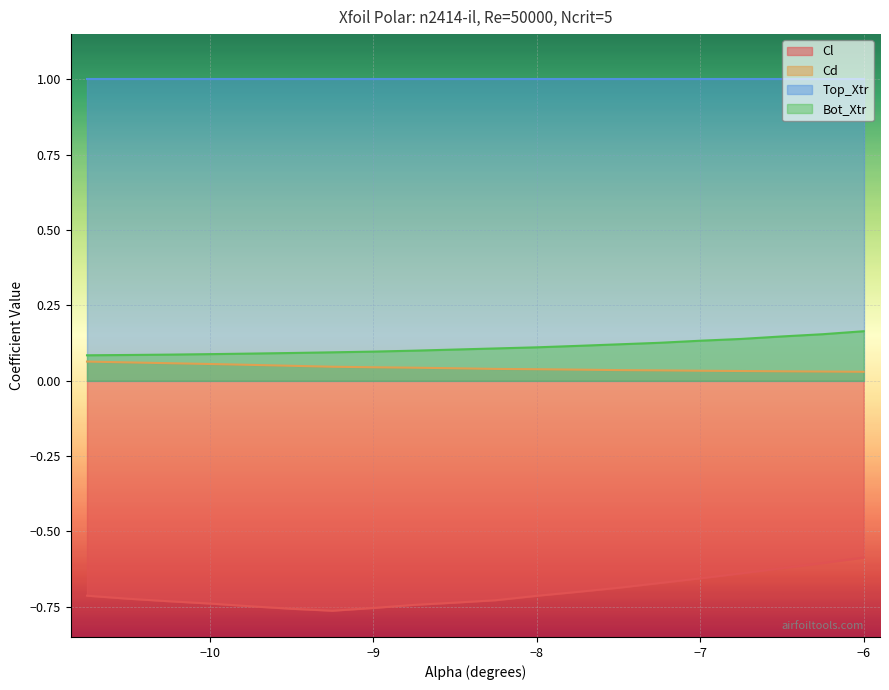

What is the difference between the maximum and minimum values in the Cl series?

0.2